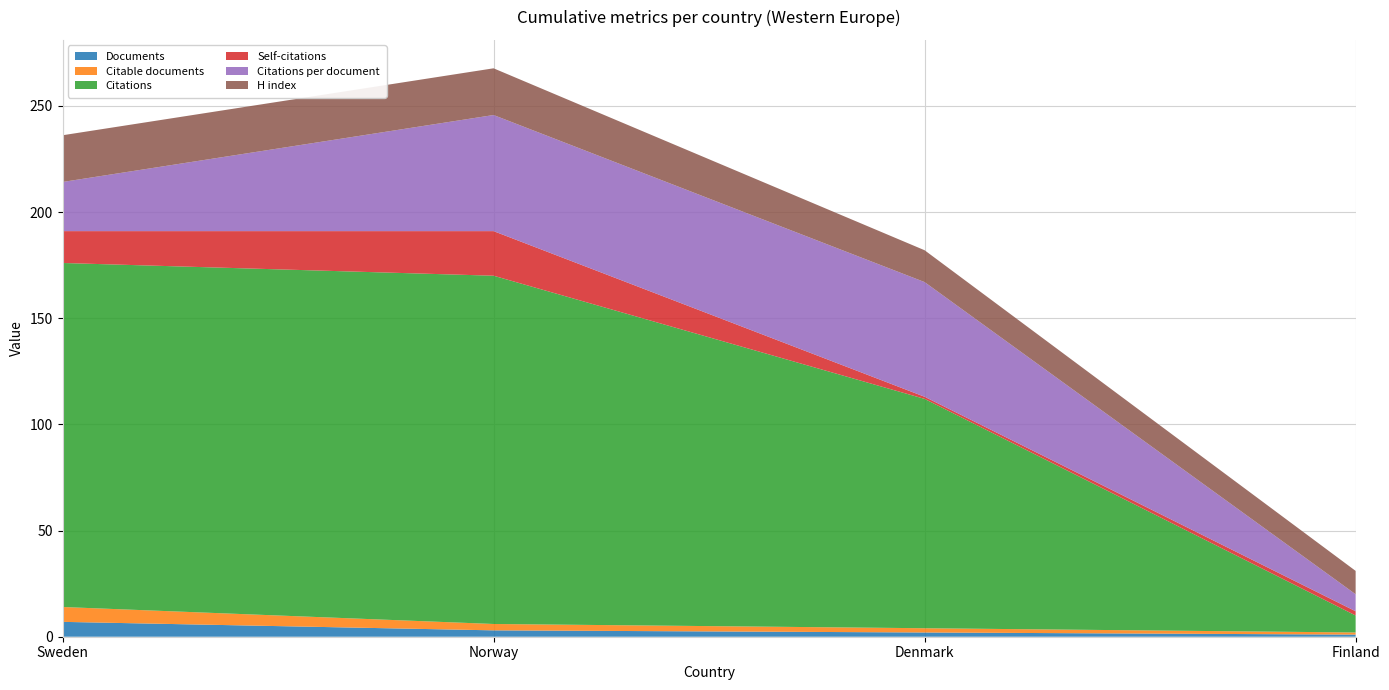

Reading right to left, list all the values displayed in this chart.

Documents: 1.0	2.0	3.0	7.0
Citable documents: 1.0	2.0	3.0	7.0
Citations: 8.0	108.0	164.0	162.0
Self-citations: 2.0	1.0	21.0	15.0
Citations per document: 8.0	54.0	54.7	23.1
H index: 11.0	15.0	22.0	22.0